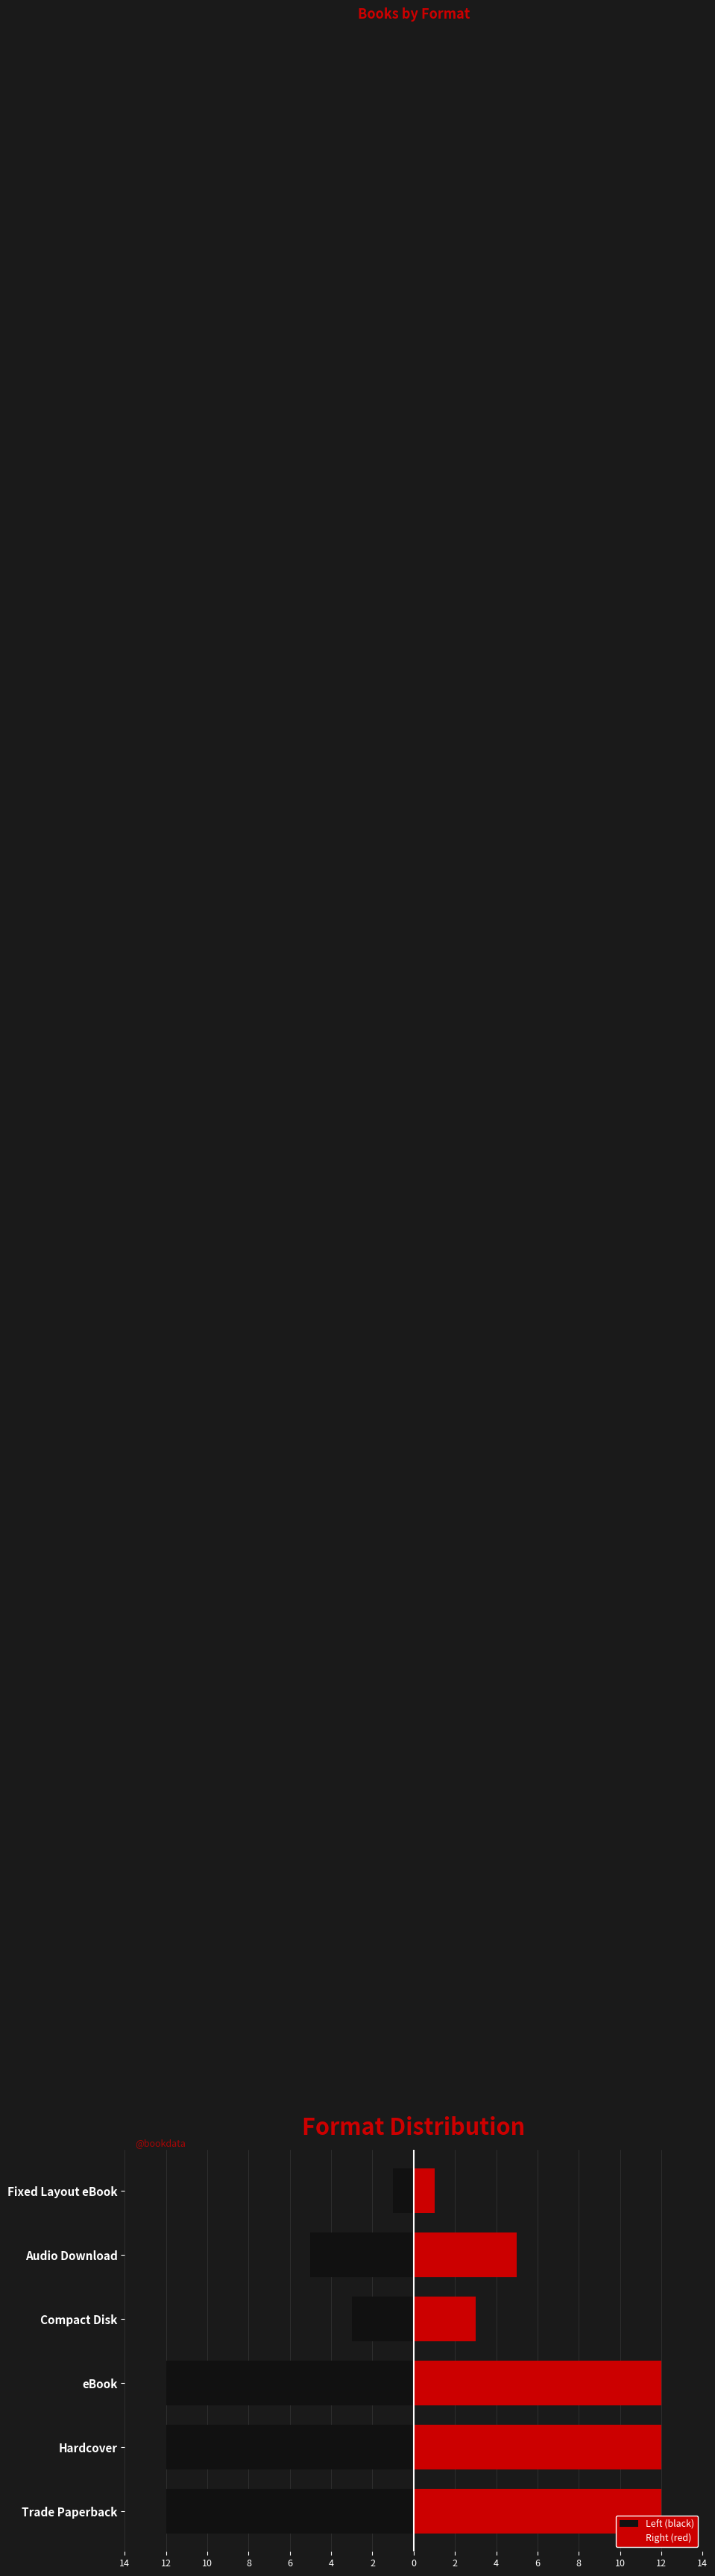

What is the value of the Left (black) bar at the 1st from the left?

-12